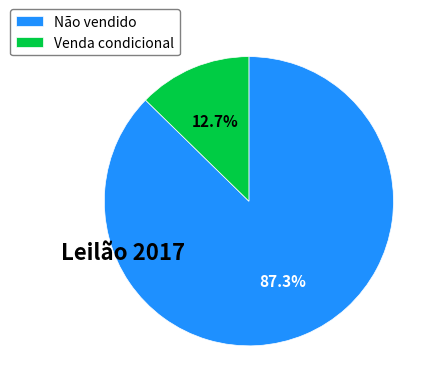

Which slice is the smallest?

Venda condicional